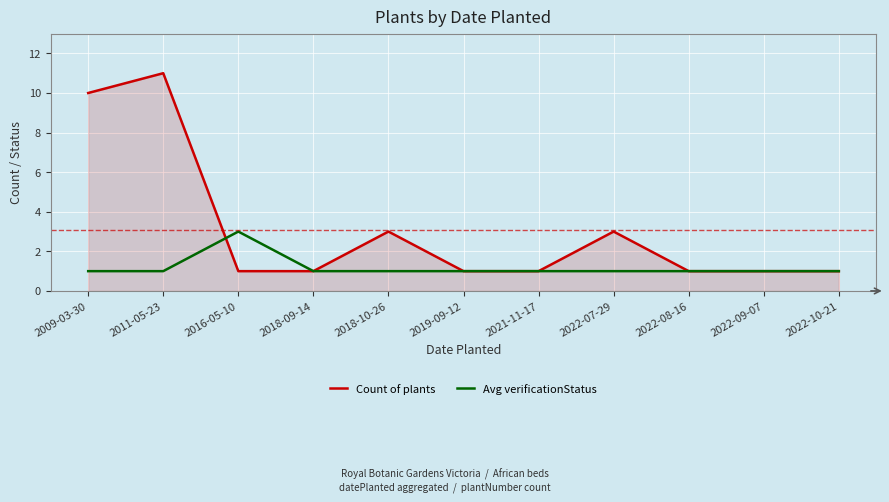

Which series changed the most between 2018-10-26 and 2022-09-07?

Count of plants